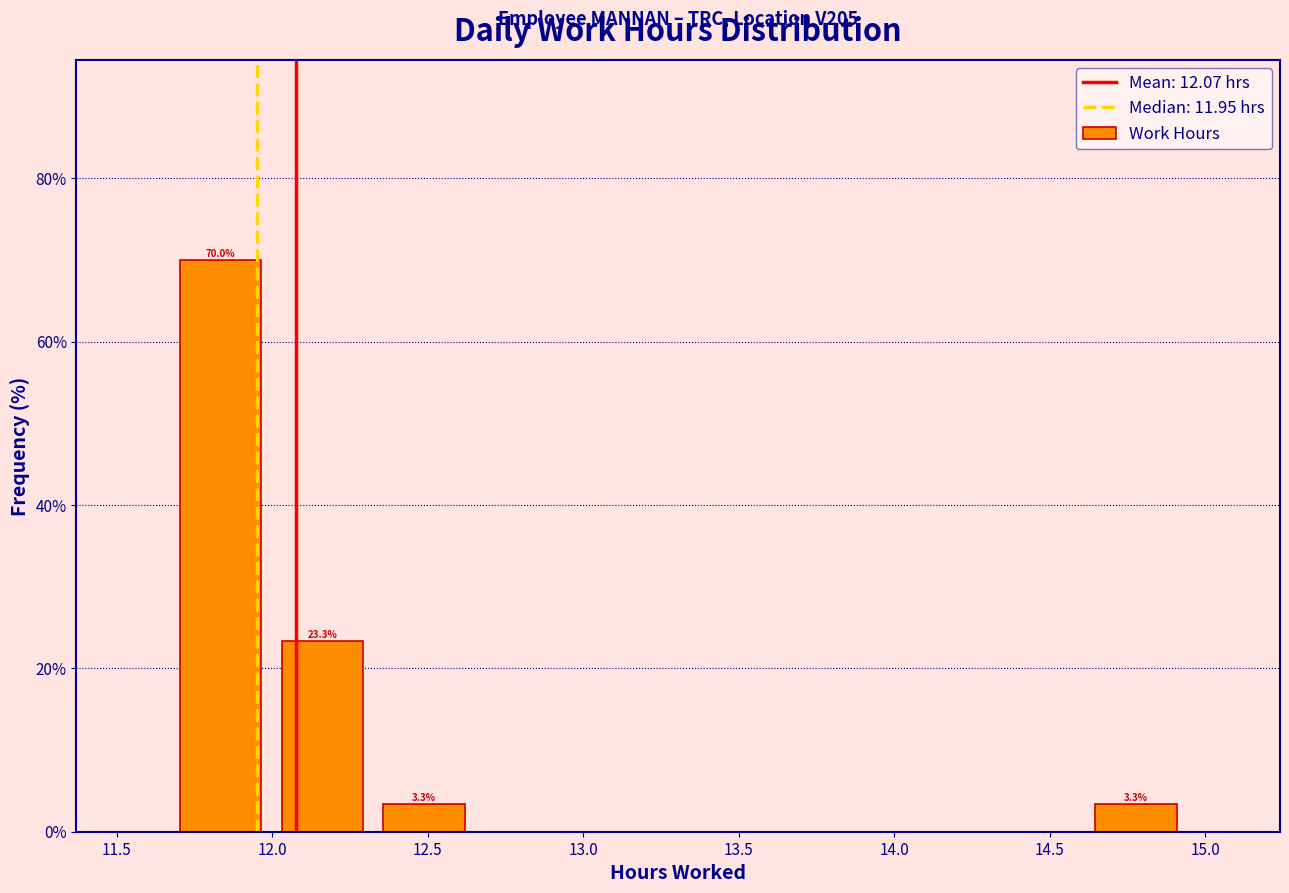

Over which range of the x-axis is the bar tallest?

11.65 to 12.00